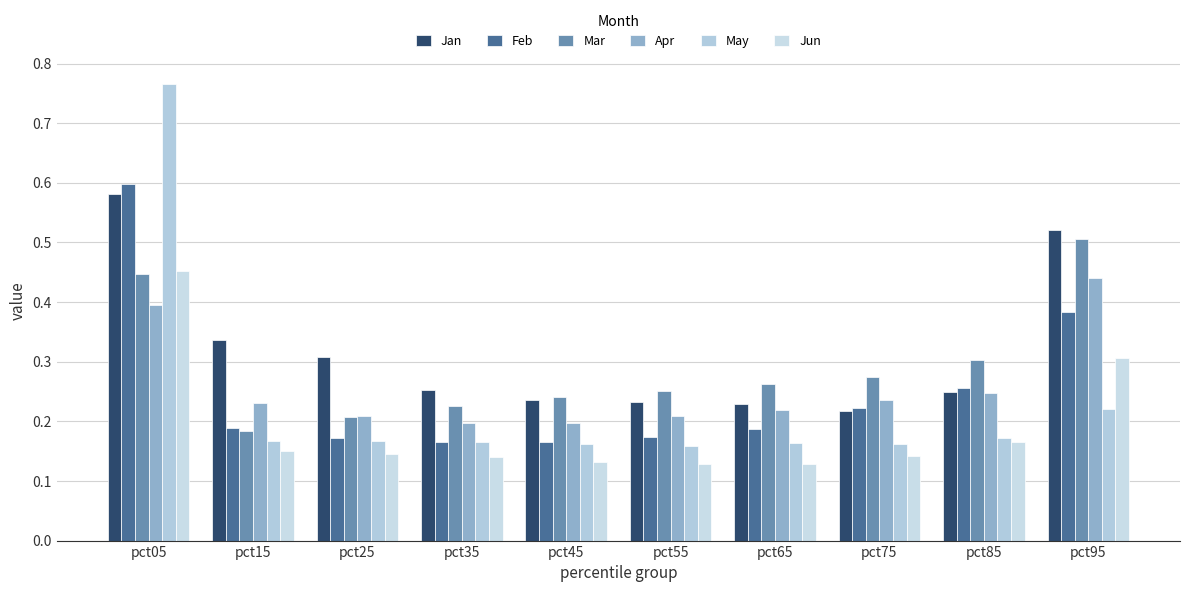

What is the total value across all series at pct85?

1.4